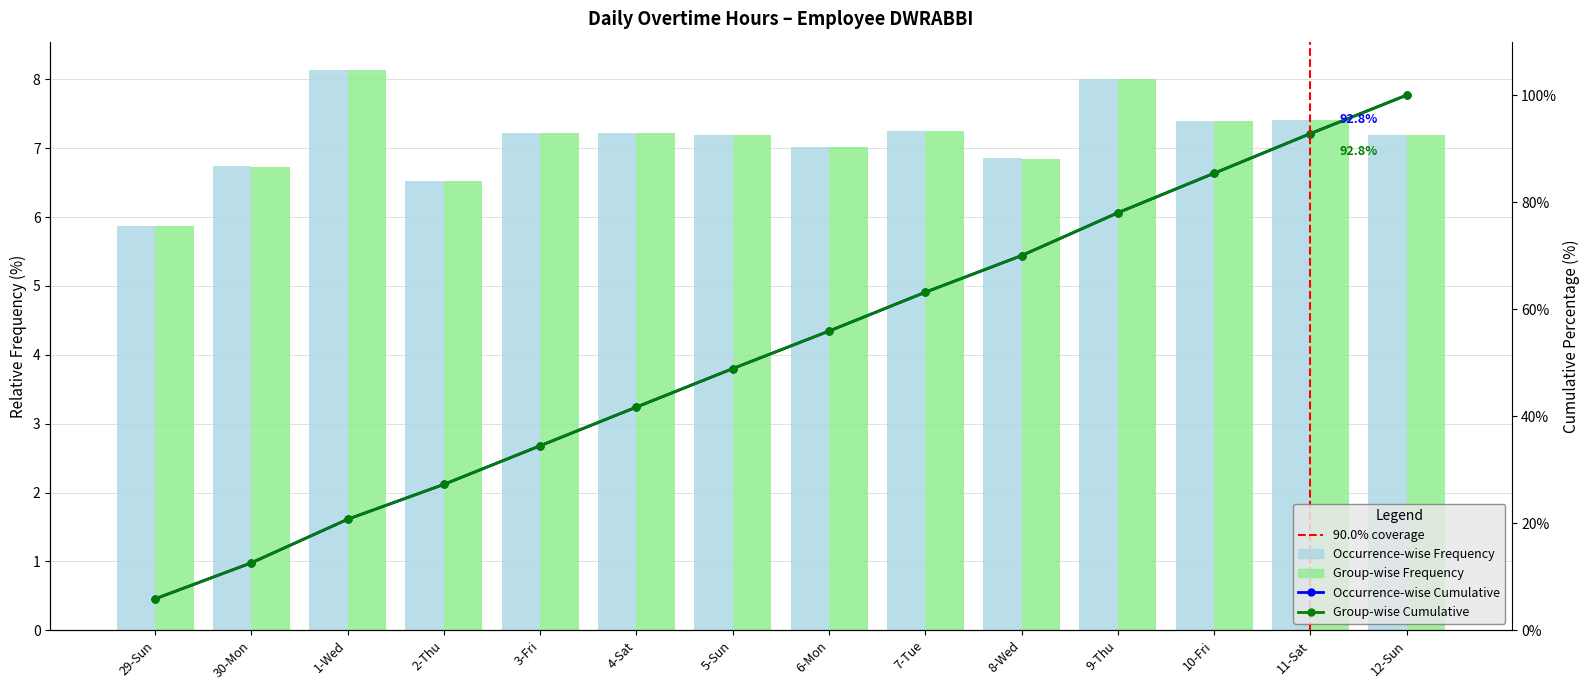

What is the smallest value displayed?

5.9